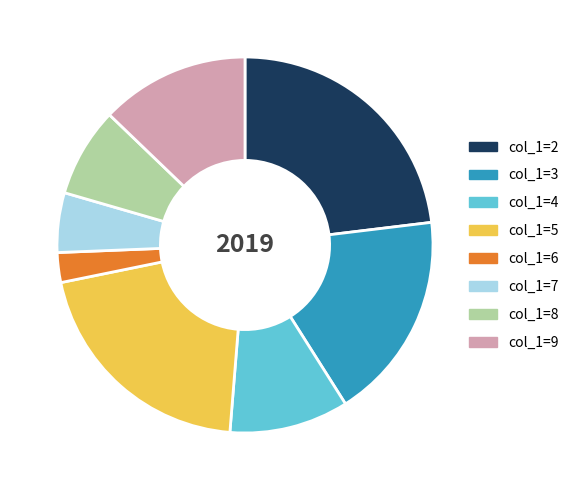

Which slice is the smallest?

col_1=6